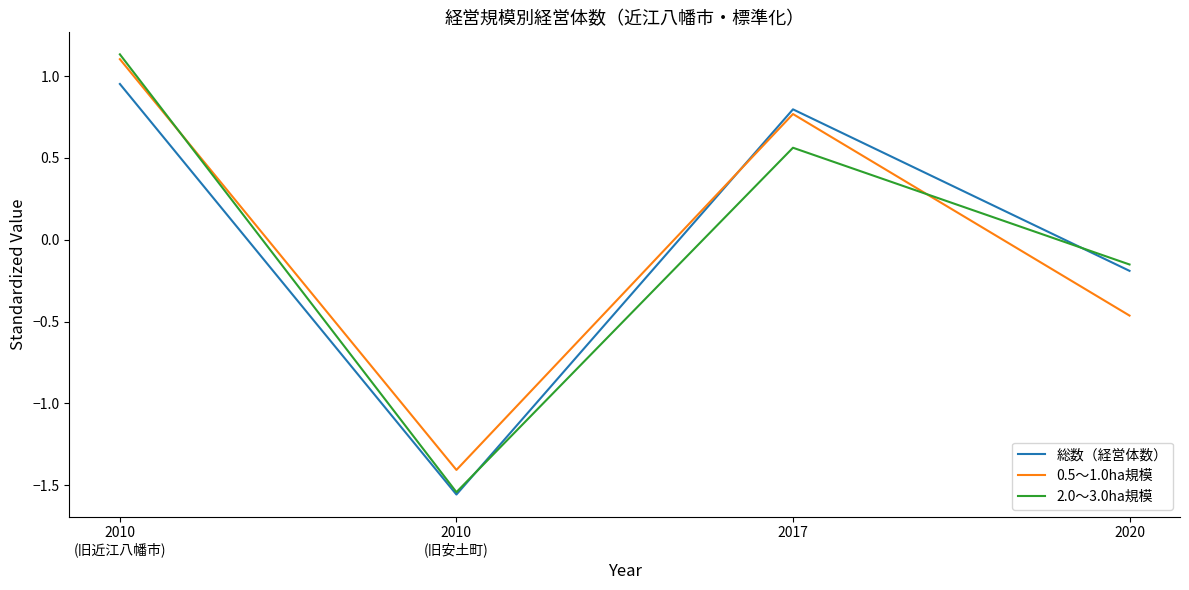

True or false: 0.5～1.0ha規模 and 総数（経営体数） cross at least once.

True